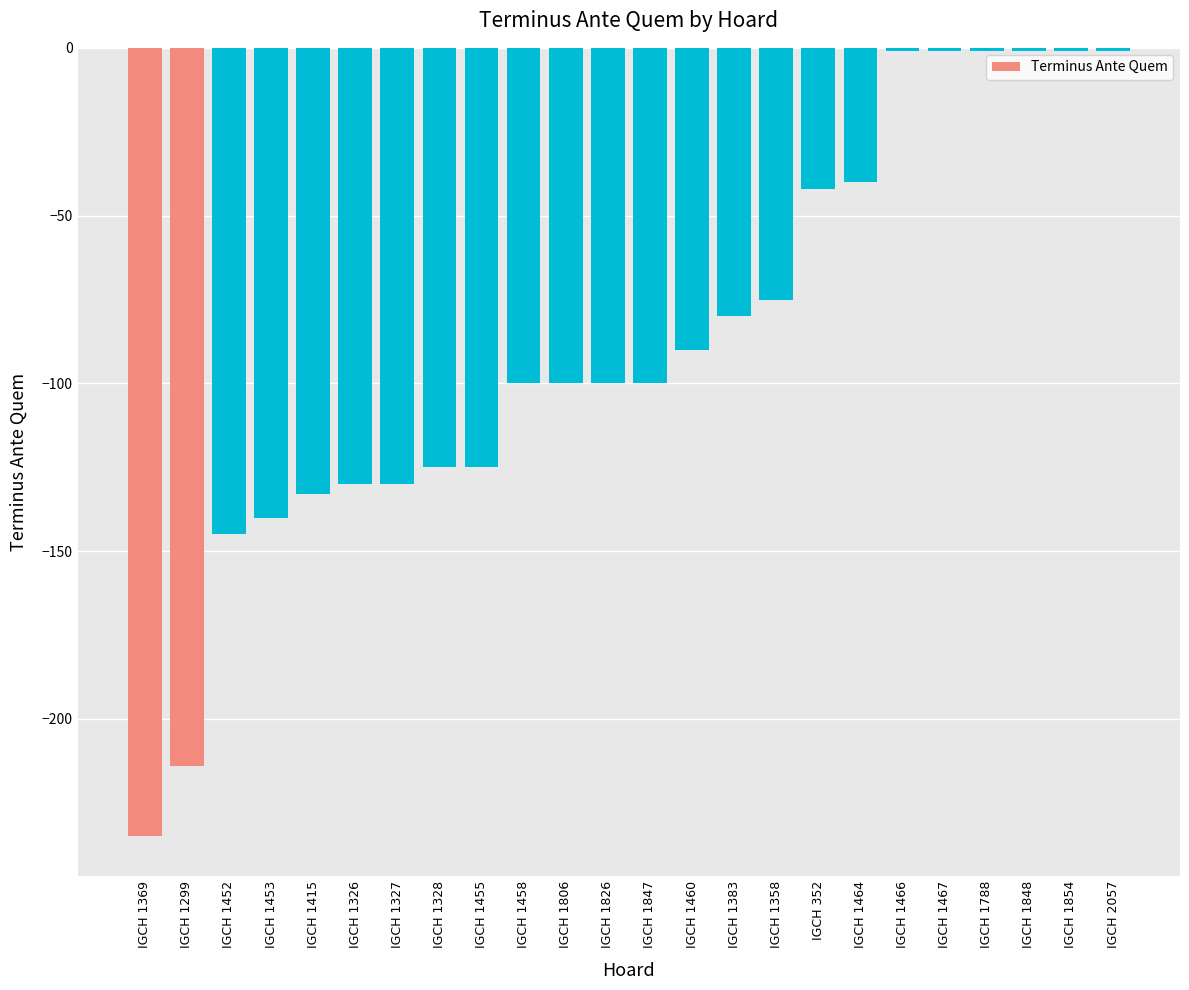

What is the change in value from IGCH 1458 to IGCH 1464?

+60